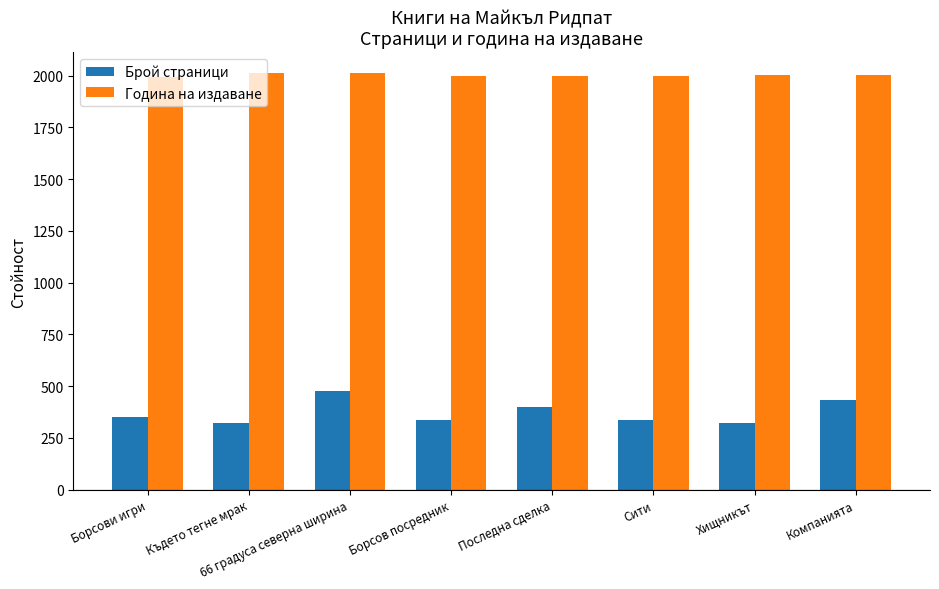

How many distinct data groups are displayed?

2